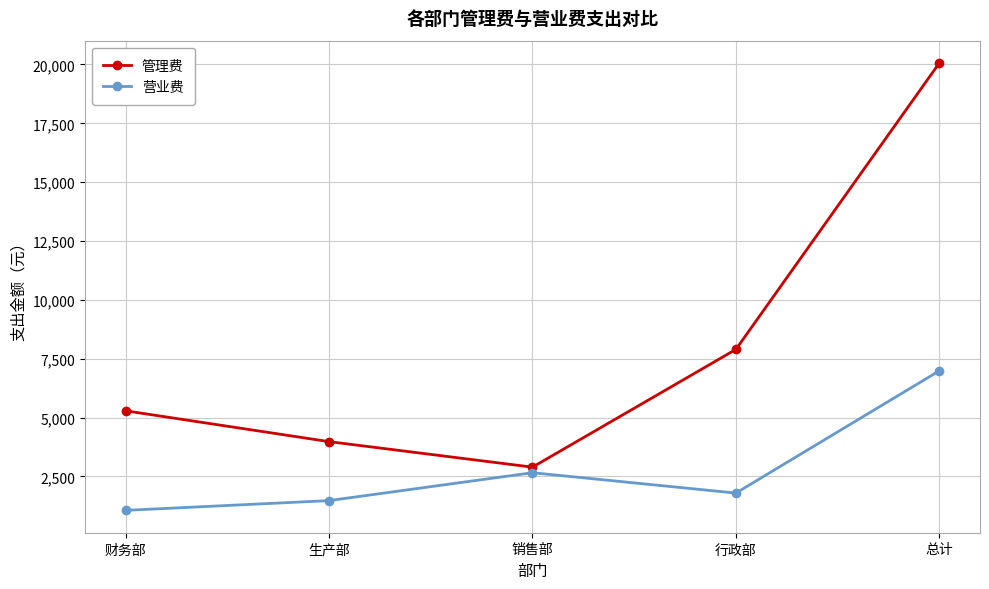

Is this an area chart (filled region under the line)?

No